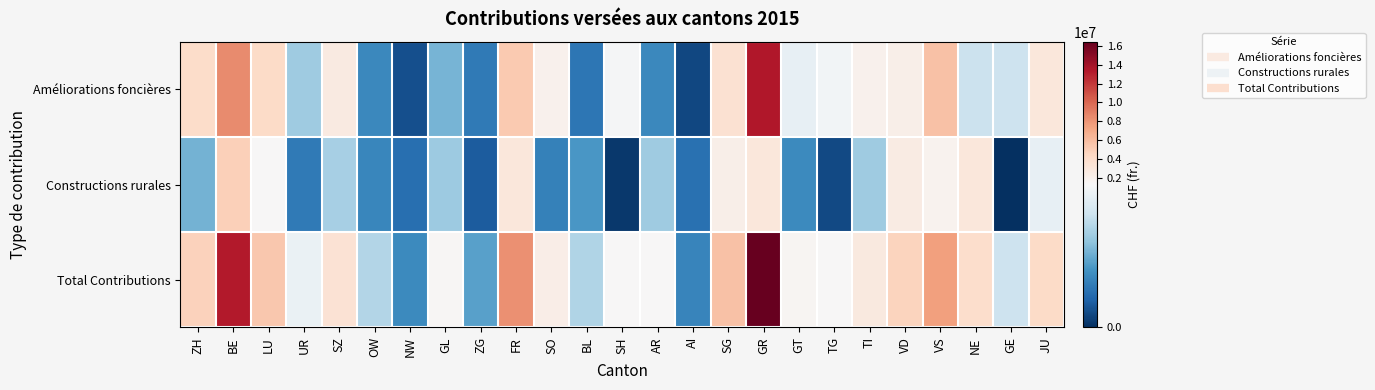

Reading left to right, transcribe all the data shown in this chart.

Améliorations foncières: ZH=4065752	BE=8461740	LU=4118578	UR=803733	SZ=2629769	OW=444090	NW=149468	GL=669156	ZG=362175	FR=5184429	SO=1854434	BL=350393	SH=1230767	AR=446569	AI=113564	SG=3566650	GR=13478245	GT=1147827	TG=1213603	TI=1882527	VD=2097487	VS=5716315	NE=984888	GE=995000	JU=2971805
Constructions rurales: ZH=657889	BE=4823535	LU=1280630	UR=365600	SZ=833900	OW=437704	NW=305350	GL=799461	ZG=206220	FR=2994400	SO=406161	BL=520200	SH=41200	AR=802300	AI=315380	SG=2154900	GR=2980500	GT=454700	TG=126000	TI=801300	VD=2535700	VS=1811100	NE=2952400	GE=0	JU=1150000
Total Contributions: ZH=4723641	BE=13285275	LU=5399208	UR=1169333	SZ=3463669	OW=881794	NW=454818	GL=1468617	ZG=568395	FR=8178829	SO=2260595	BL=870593	SH=1271967	AR=1248869	AI=428944	SG=5721550	GR=16458745	GT=1602527	TG=1339603	TI=2683827	VD=4633187	VS=7527415	NE=3937288	GE=995000	JU=4121805